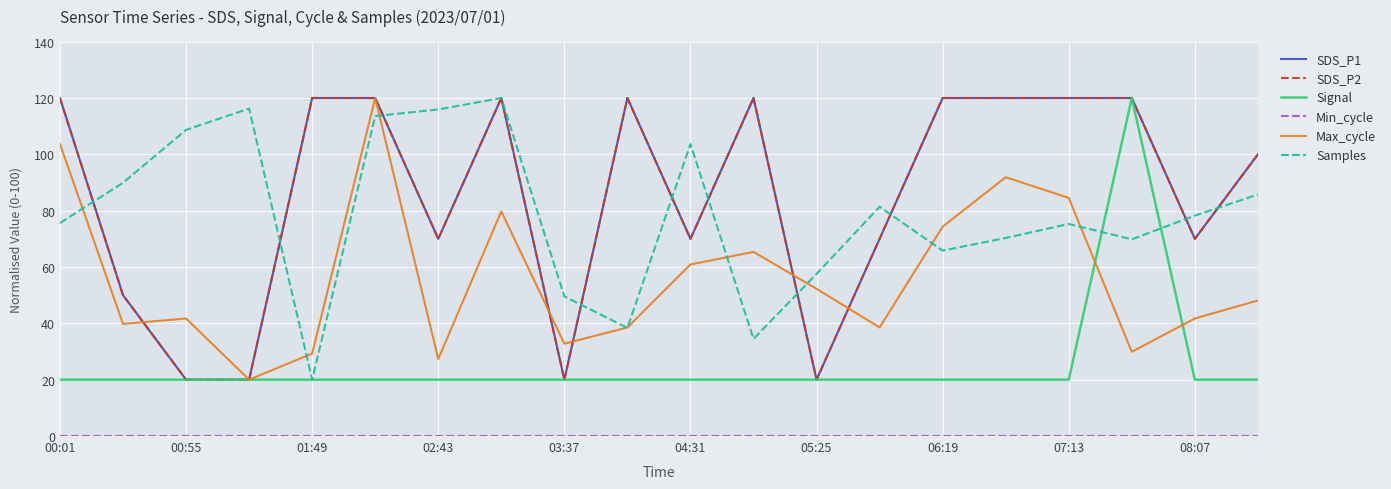

Where is Min_cycle nearest to the value 0?

00:01